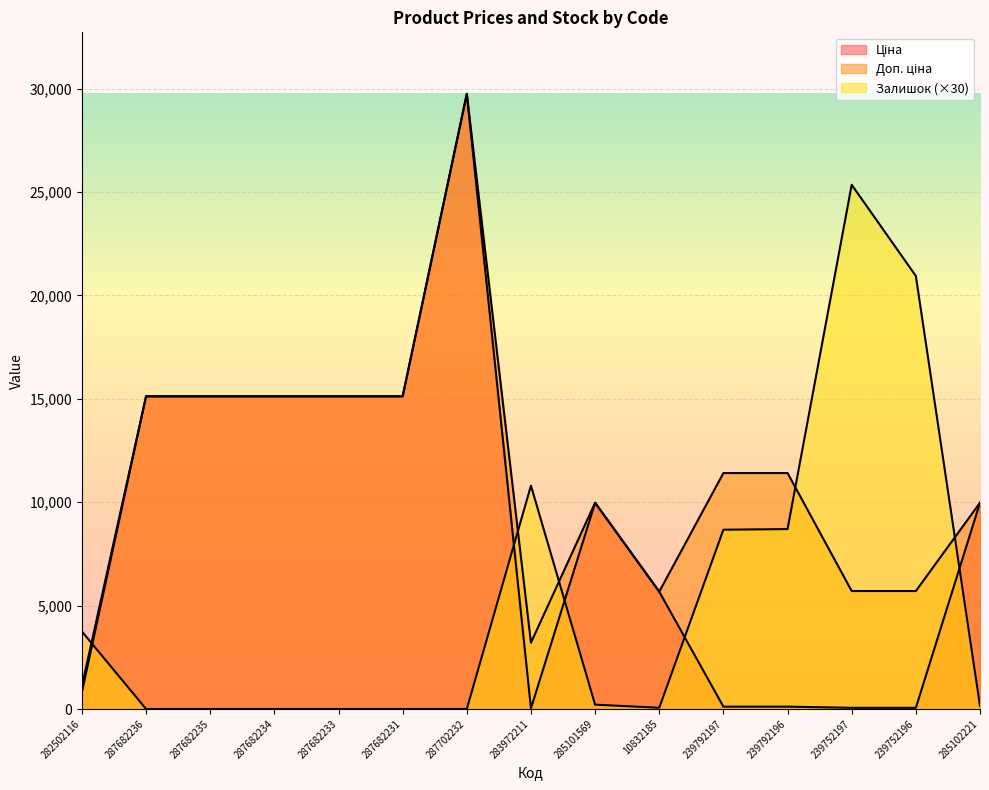

How many data points in Ціна are above 9974?

8